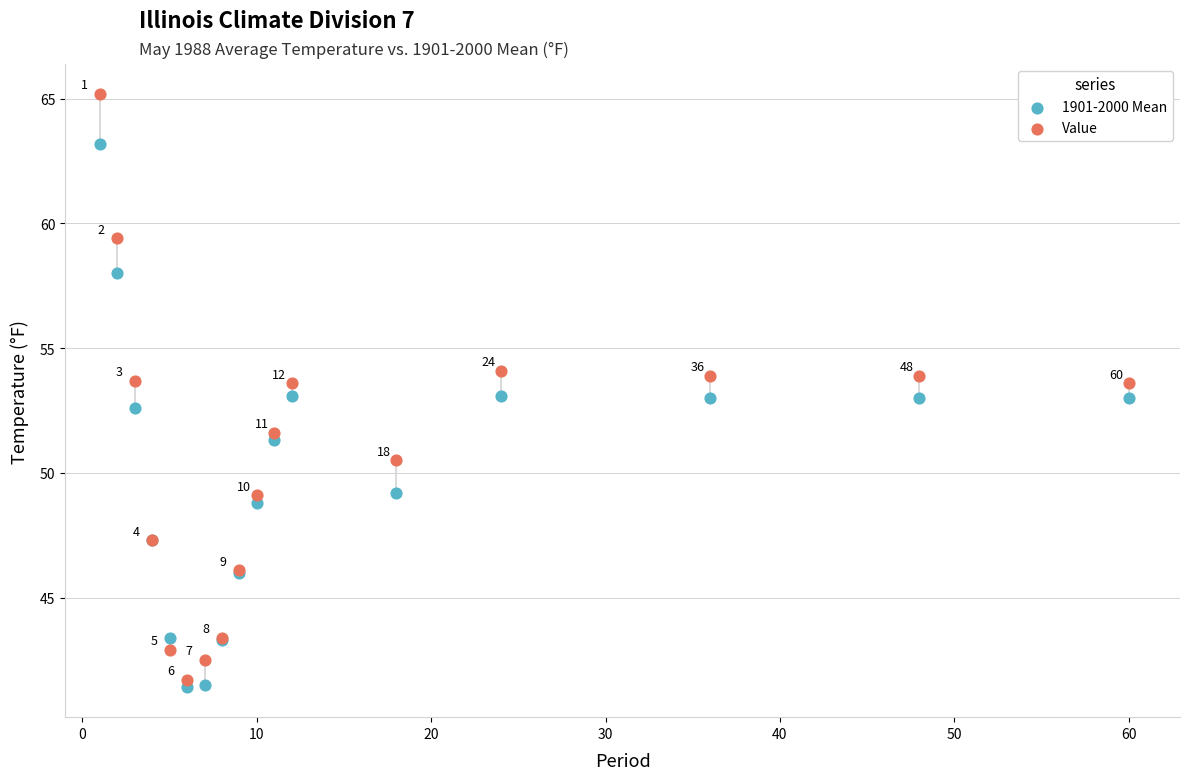

What is the X range (max minus min) for the scatter plot?

59.0